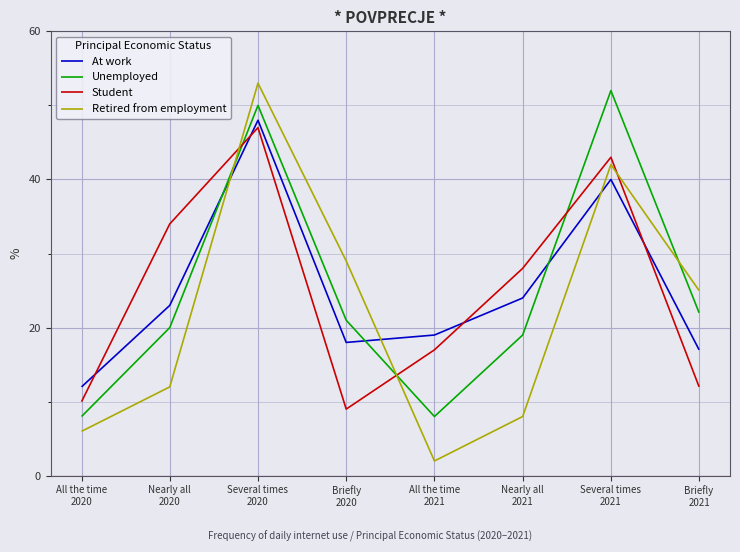

What is the total value across all series at Several times
2021?

177